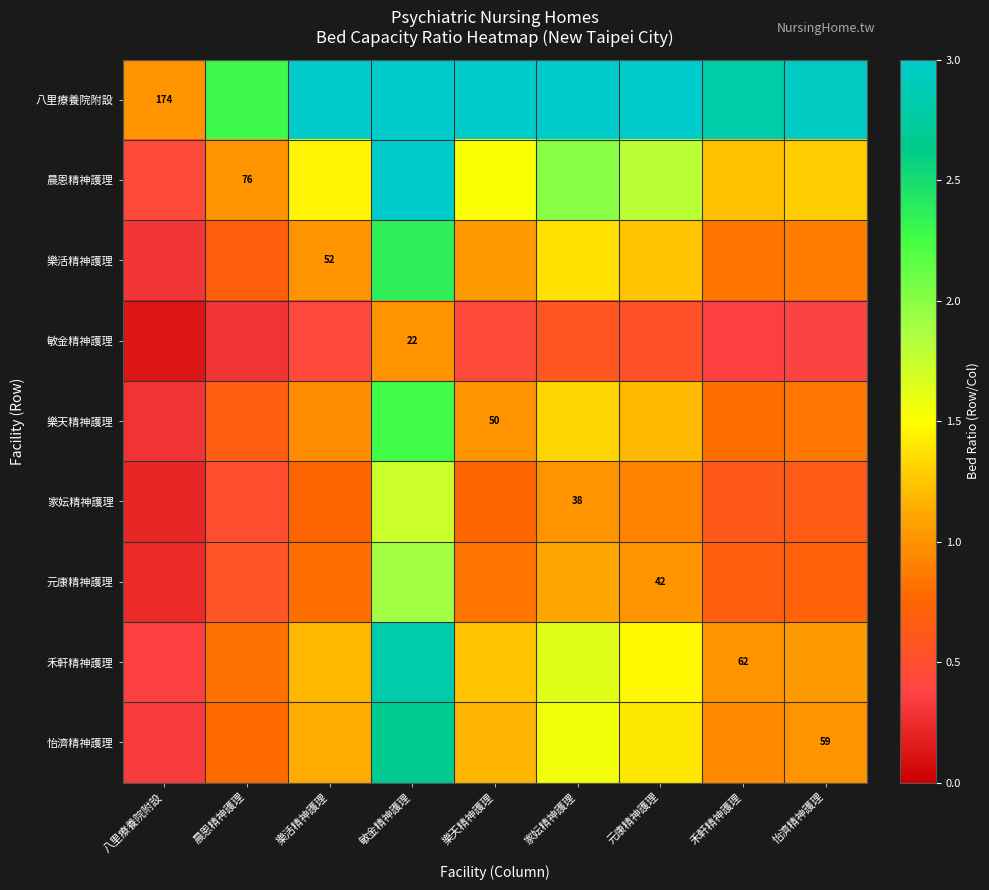

At which category does the chart reach its minimum across all series?

八里療養院附設